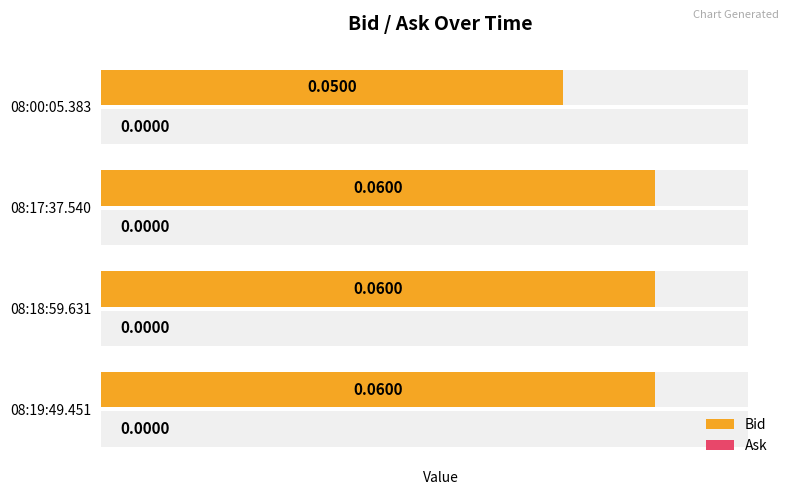

True or false: Bid has a value of 0.1 at 08:18:59.631.

True